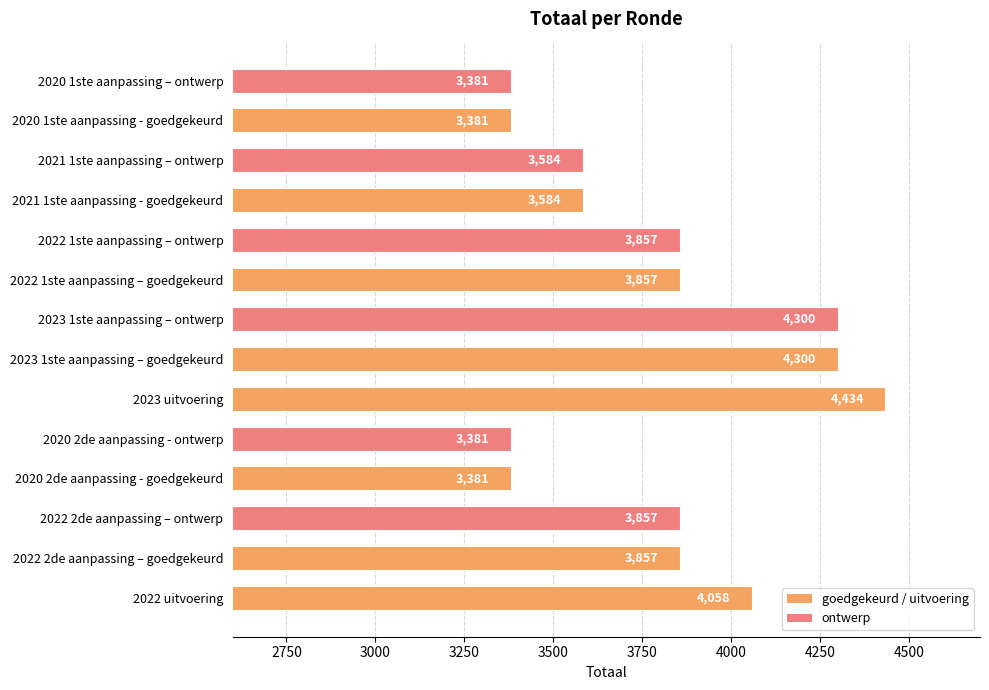

What is the sum of all values?

53212